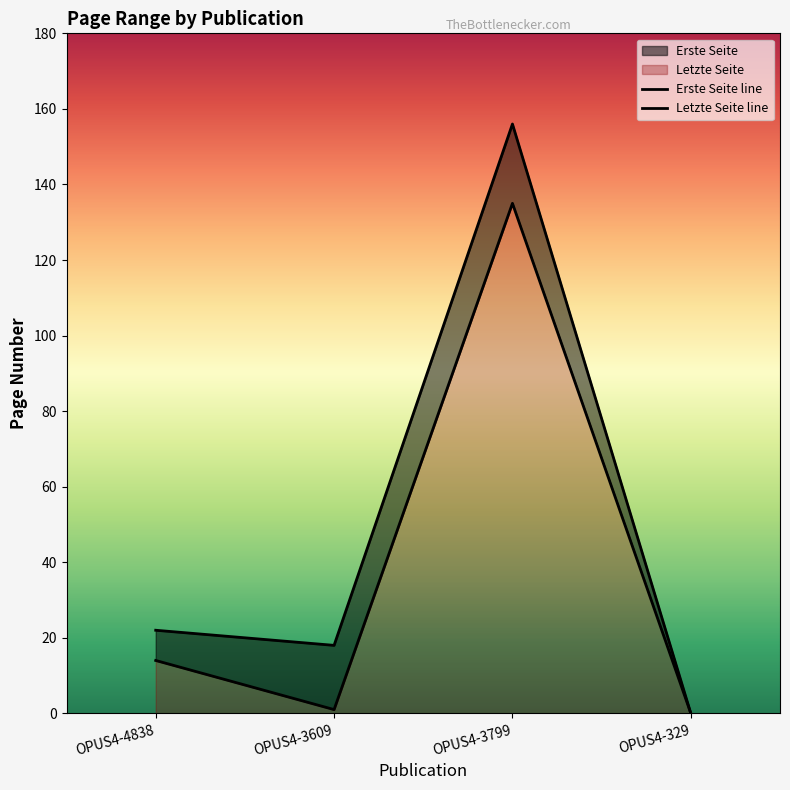

What is the label of the 2nd point from the left?

OPUS4-3609